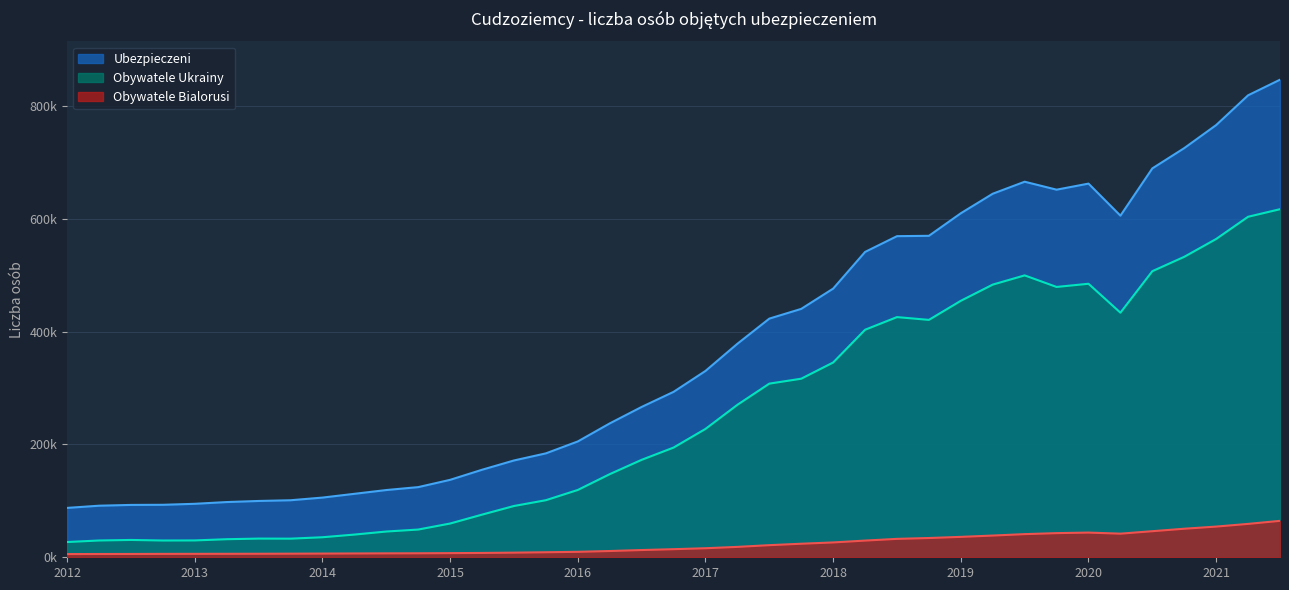

True or false: Ubezpieczeni has more than 1 points higher than both neighbors.

True